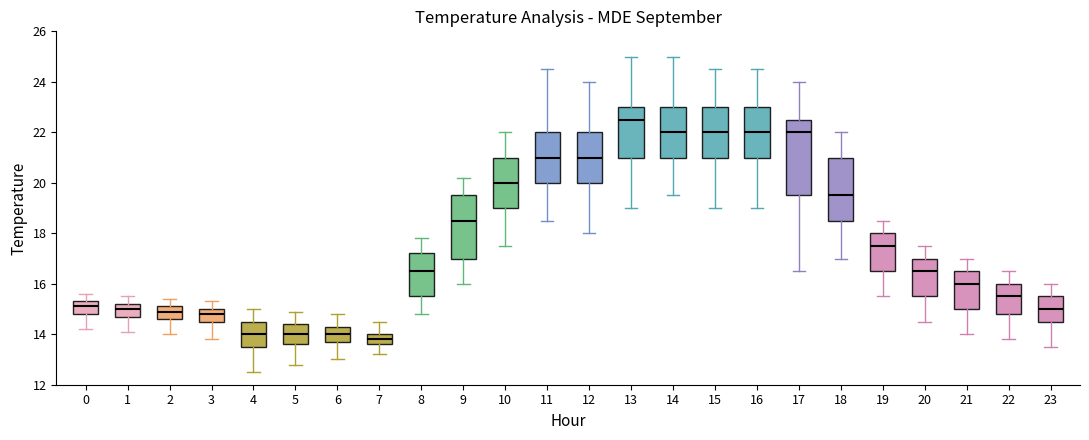

Reading left to right, transcribe this box plot: for each box, give where its median line is, the range the box spans, and where its two whiskers end, as read against the y-axis. The values are not printed on the chart, so give them approximately, as read against the axis.

0: median 15.2, box 14.8 to 15.4, whiskers 14.2 to 15.6
1: median 15.0, box 14.8 to 15.2, whiskers 14.2 to 15.6
2: median 15.0, box 14.6 to 15.2, whiskers 14.0 to 15.4
3: median 14.8, box 14.6 to 15.0, whiskers 13.8 to 15.4
4: median 14.0, box 13.6 to 14.6, whiskers 12.6 to 15.0
5: median 14.0, box 13.6 to 14.4, whiskers 12.8 to 15.0
6: median 14.0, box 13.8 to 14.4, whiskers 13.0 to 14.8
7: median 13.8, box 13.6 to 14.0, whiskers 13.2 to 14.6
8: median 16.6, box 15.6 to 17.2, whiskers 14.8 to 17.8
9: median 18.6, box 17.0 to 19.6, whiskers 16.0 to 20.2
10: median 20.0, box 19.0 to 21.0, whiskers 17.6 to 22.0
11: median 21.0, box 20.0 to 22.0, whiskers 18.6 to 24.6
12: median 21.0, box 20.0 to 22.0, whiskers 18.0 to 24.0
13: median 22.6, box 21.0 to 23.0, whiskers 19.0 to 25.0
14: median 22.0, box 21.0 to 23.0, whiskers 19.6 to 25.0
15: median 22.0, box 21.0 to 23.0, whiskers 19.0 to 24.6
16: median 22.0, box 21.0 to 23.0, whiskers 19.0 to 24.6
17: median 22.0, box 19.6 to 22.6, whiskers 16.6 to 24.0
18: median 19.6, box 18.6 to 21.0, whiskers 17.0 to 22.0
19: median 17.6, box 16.6 to 18.0, whiskers 15.6 to 18.6
20: median 16.6, box 15.6 to 17.0, whiskers 14.6 to 17.6
21: median 16.0, box 15.0 to 16.6, whiskers 14.0 to 17.0
22: median 15.6, box 14.8 to 16.0, whiskers 13.8 to 16.6
23: median 15.0, box 14.6 to 15.6, whiskers 13.6 to 16.0